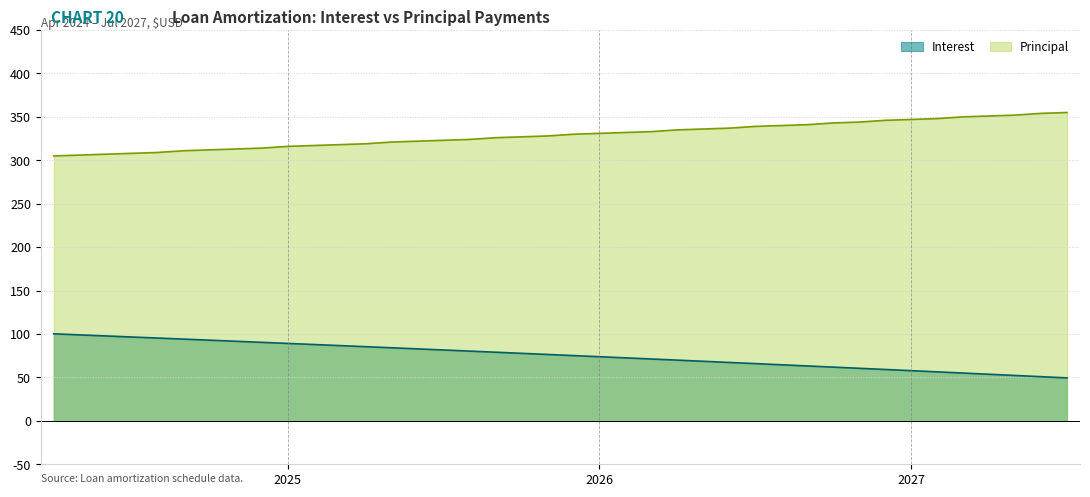

Does the chart have visible grid lines?

Yes